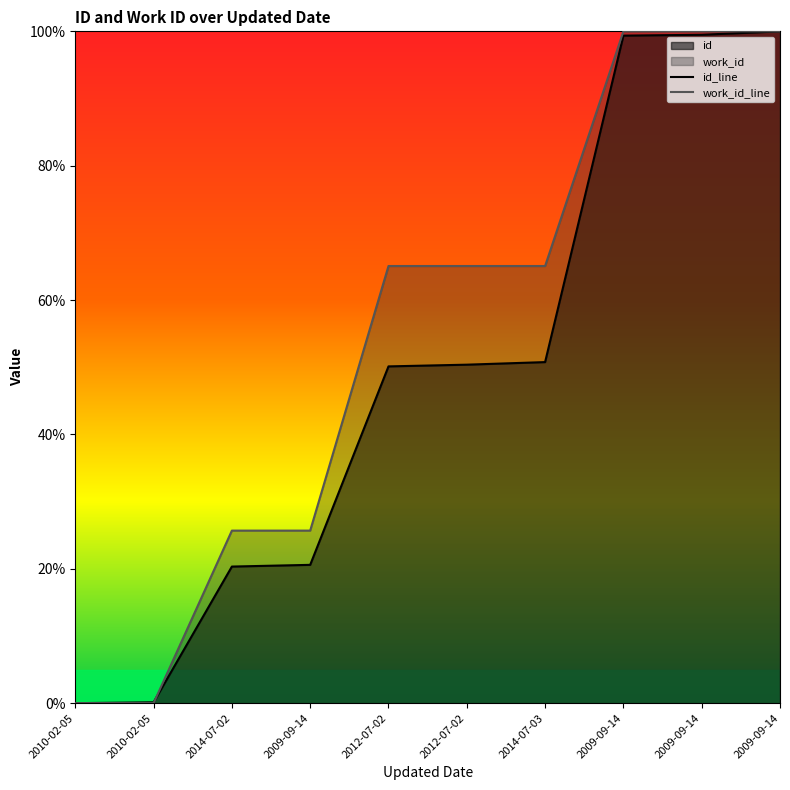

Reading left to right, transcribe all the data shown in this chart.

id: 2010-02-05=0.0	2010-02-05=0.0	2014-07-02=0.2	2009-09-14=0.2	2012-07-02=0.5	2012-07-02=0.5	2014-07-03=0.5	2009-09-14=1.0	2009-09-14=1.0	2009-09-14=1.0
work_id: 2010-02-05=0.0	2010-02-05=0.0	2014-07-02=0.3	2009-09-14=0.3	2012-07-02=0.7	2012-07-02=0.7	2014-07-03=0.7	2009-09-14=1.0	2009-09-14=1.0	2009-09-14=1.0